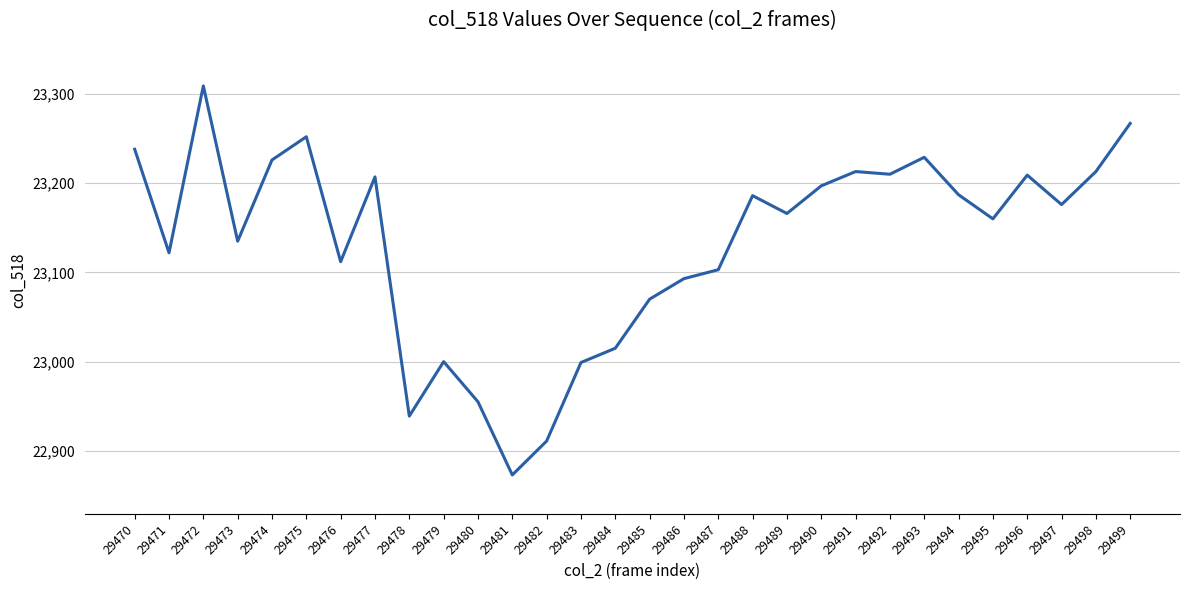

Which has a higher value, 29483 or 29474?

29474